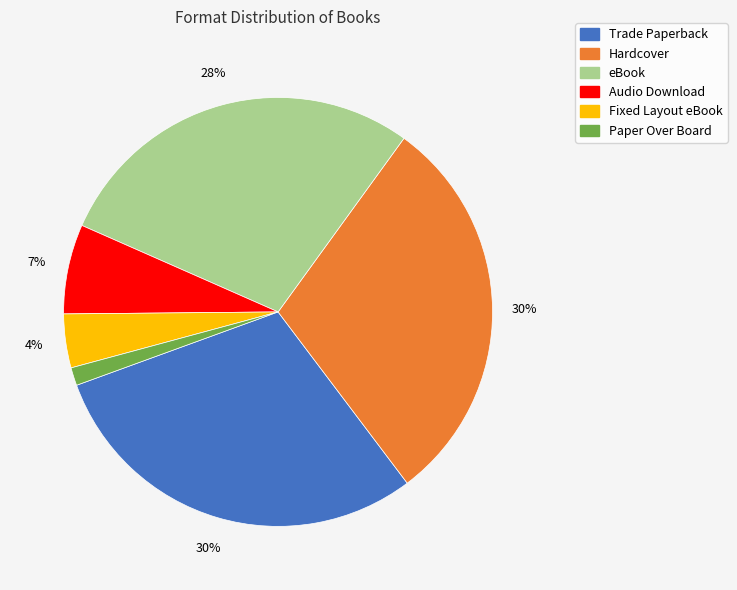

To the nearest percent, what is the combined percentage of Fixed Layout eBook and Trade Paperback?

34%